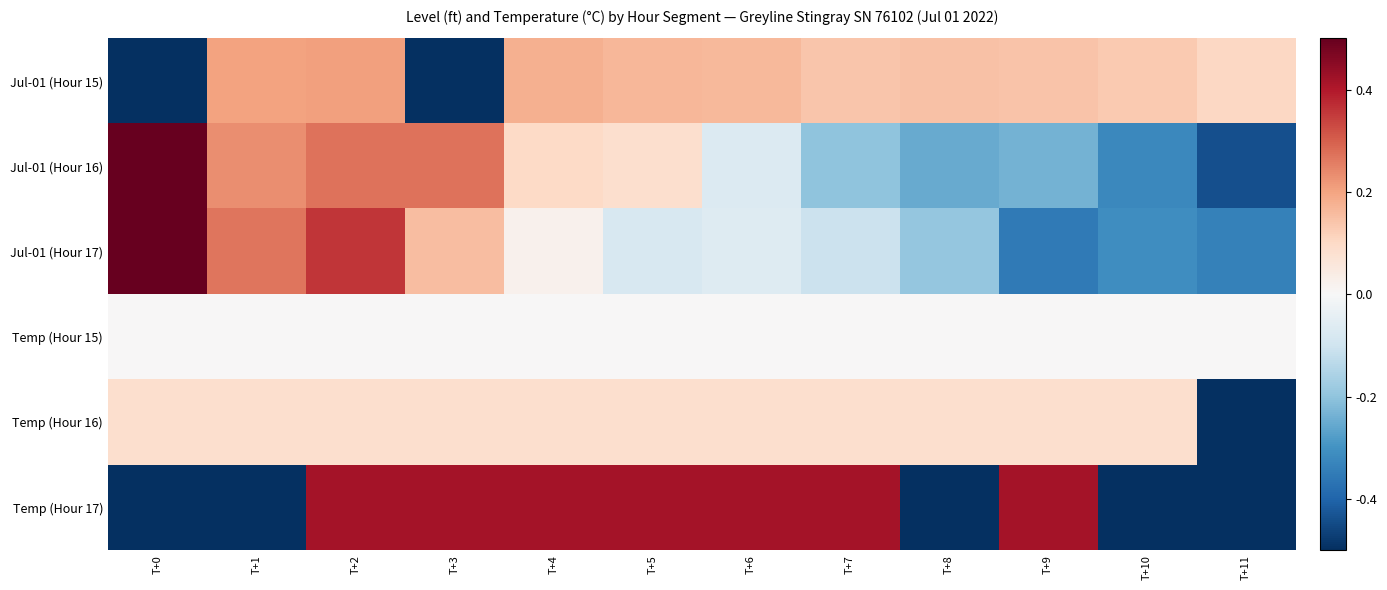

What is the difference between the highest and lowest values at T+1?

0.9